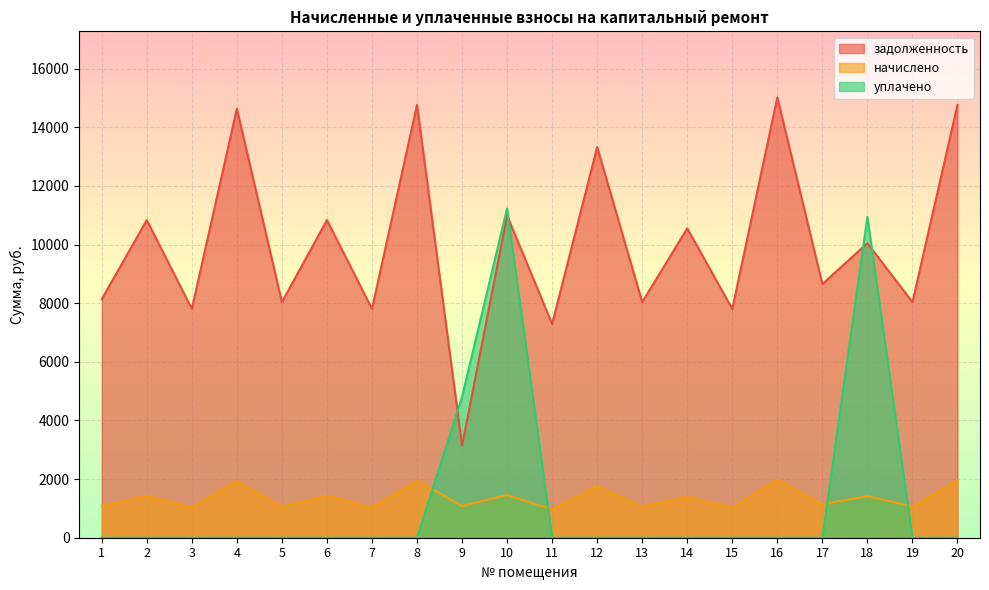

What is the difference between the highest and lowest values at 17?

8654.2